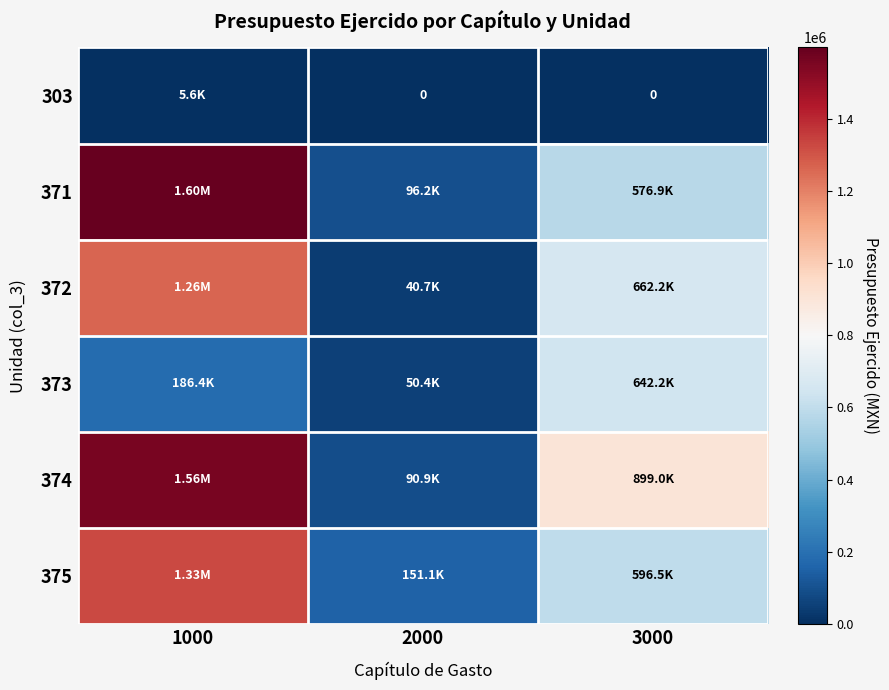

Is it true that 375 equals 245412.2 at 2000?

False